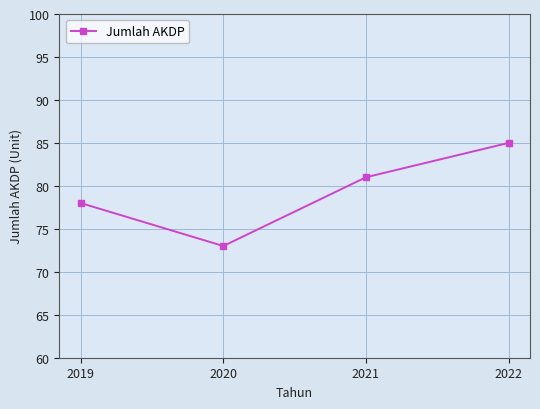

What is the sum of all values?

317